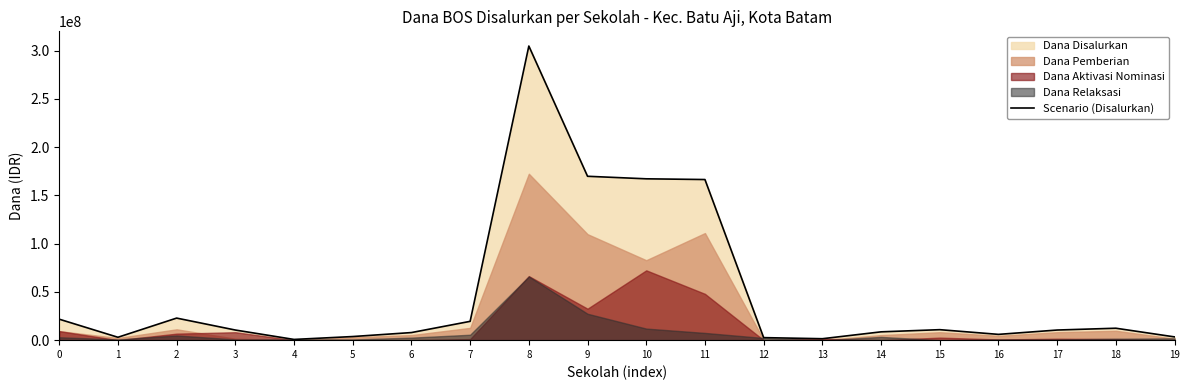

Which category has the highest value across all series?

8